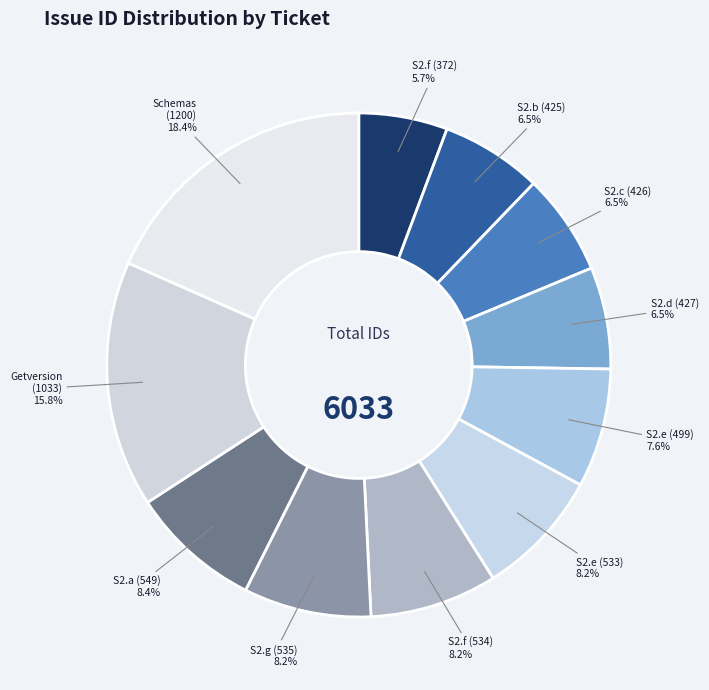

Which has a higher value, S2.f (534) or S2.c (426)?

S2.f (534)